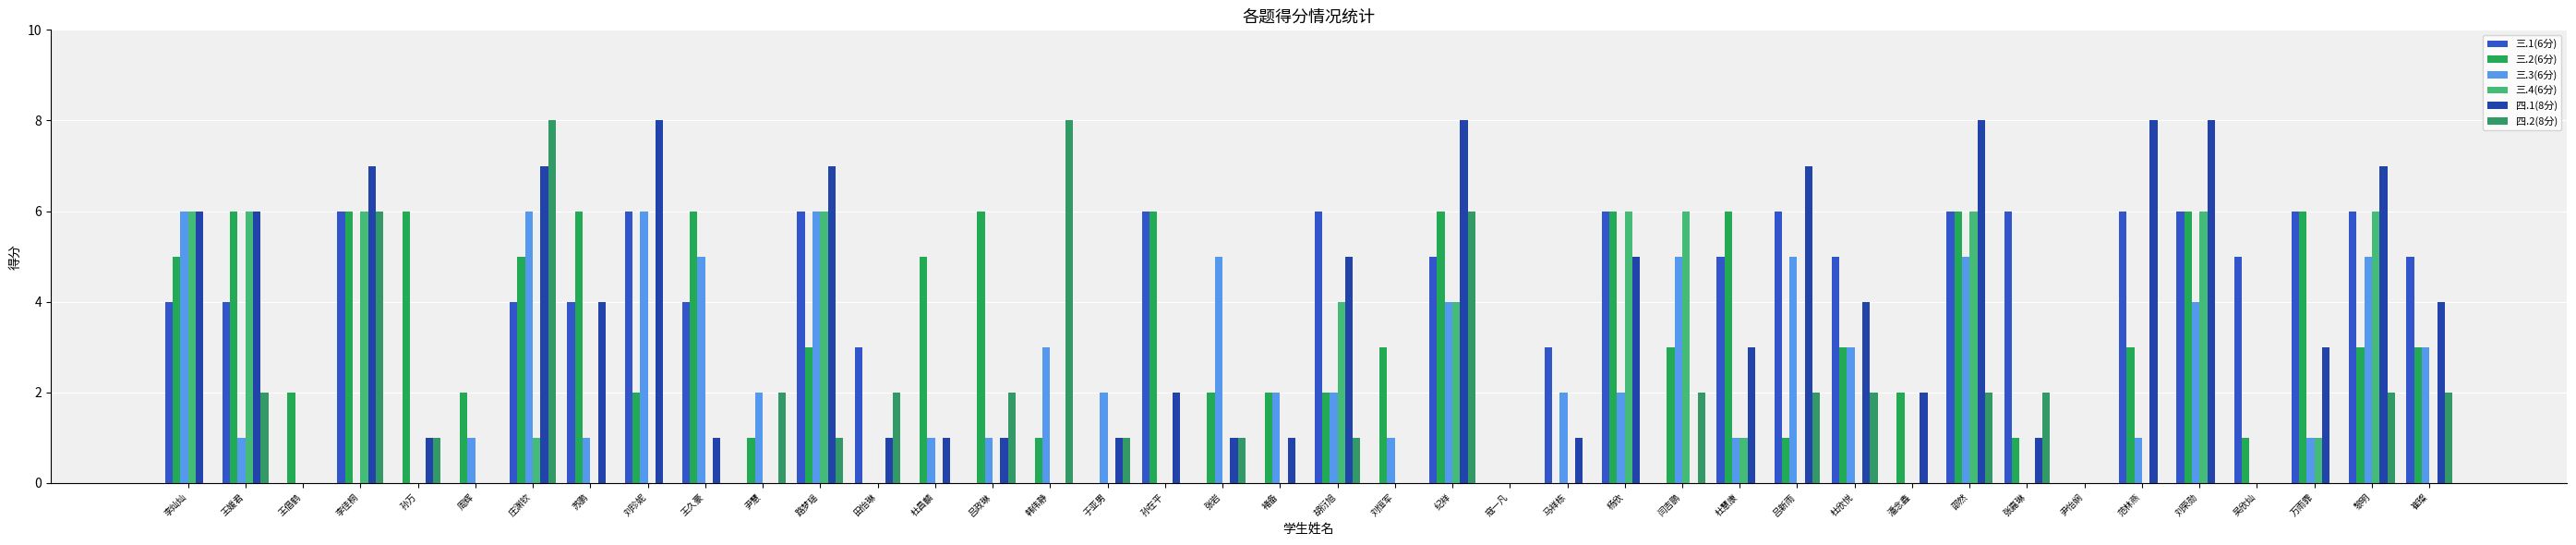

At which label does 四.1(8分) reach its minimum?

王倡鹤